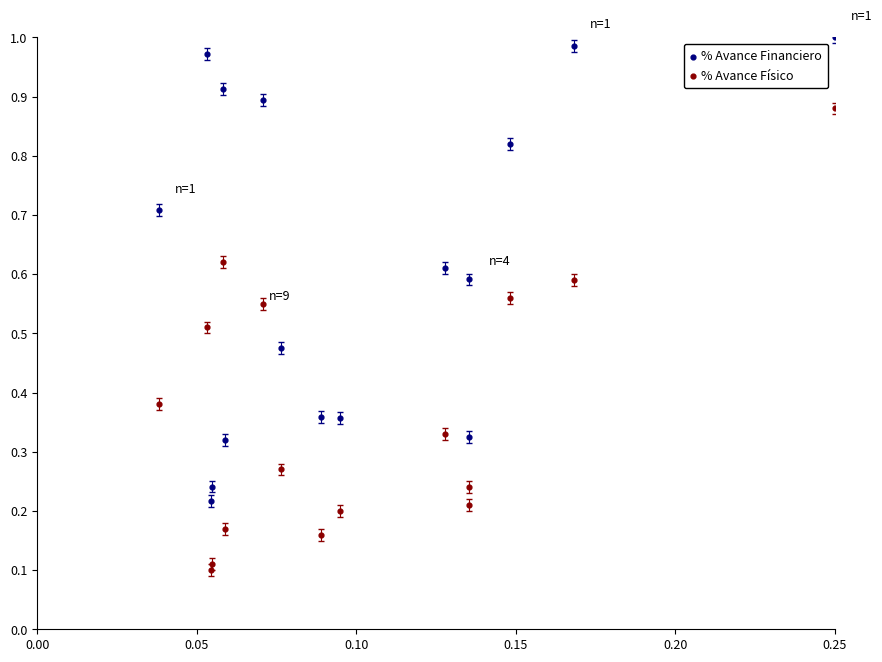

Which series has the widest spread of Y values?

% Avance Financiero